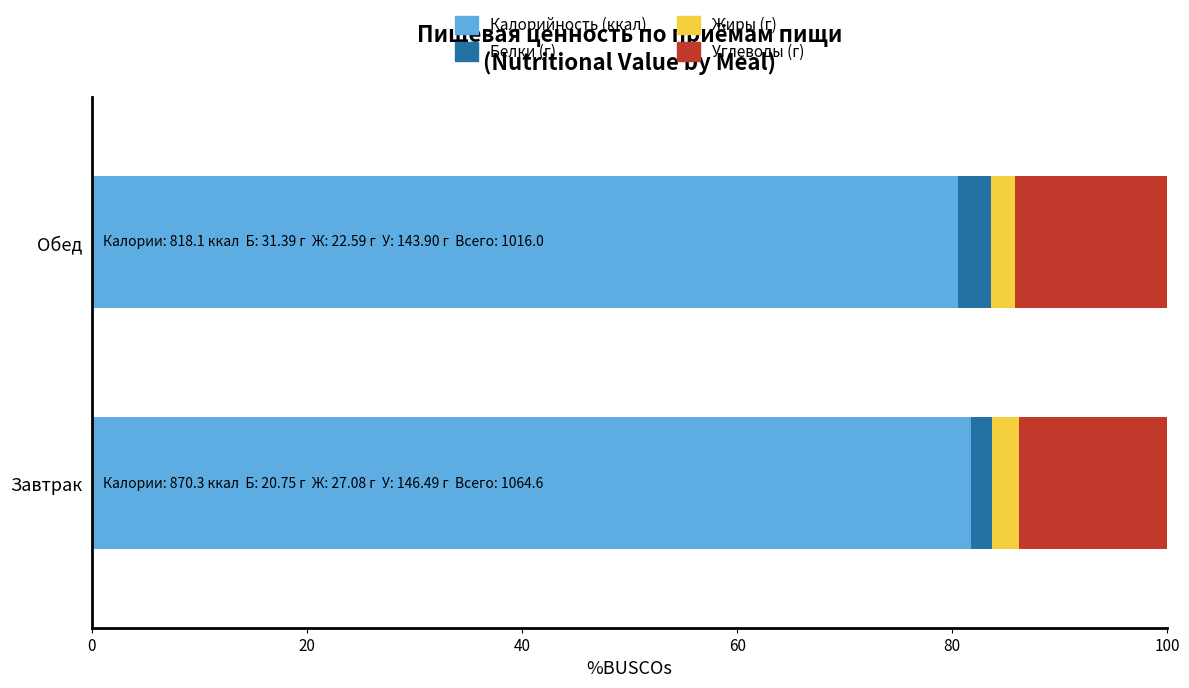

What is the total value across all series at Обед?

100.0